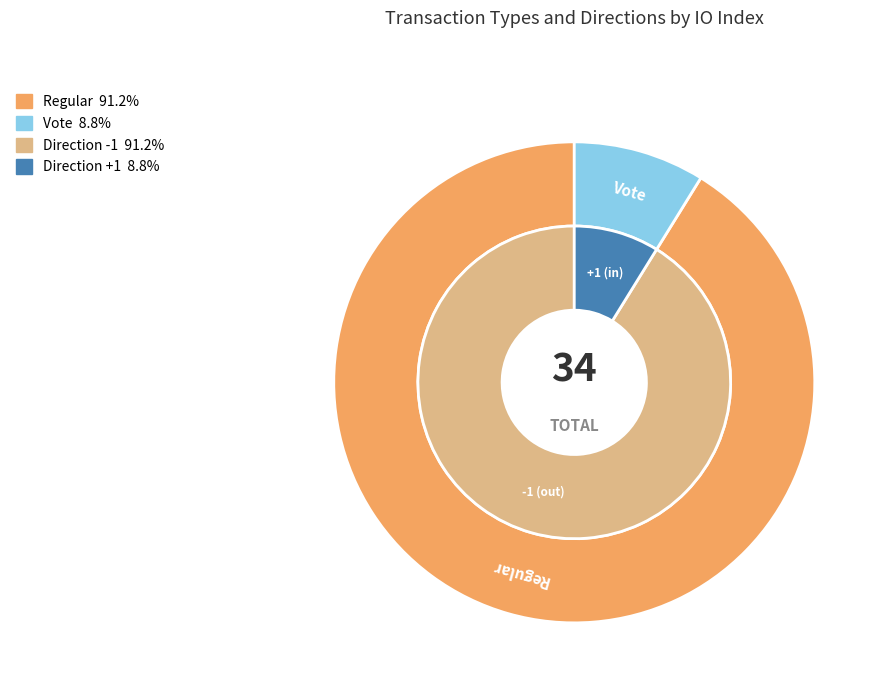

Which slice is the largest?

Regular